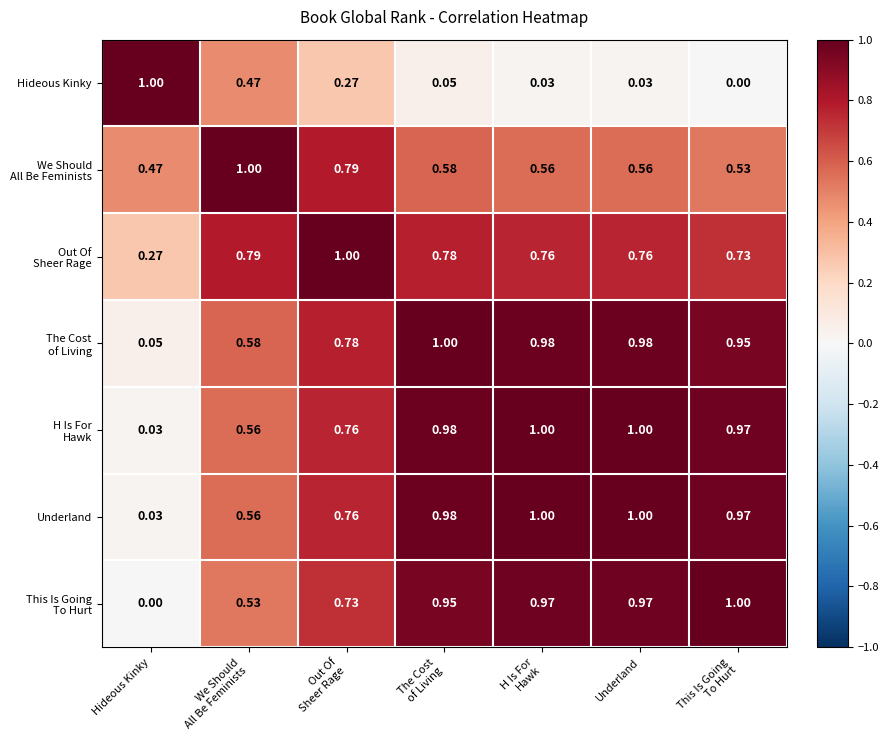

At which label is Underland closest to 0?

Hideous Kinky